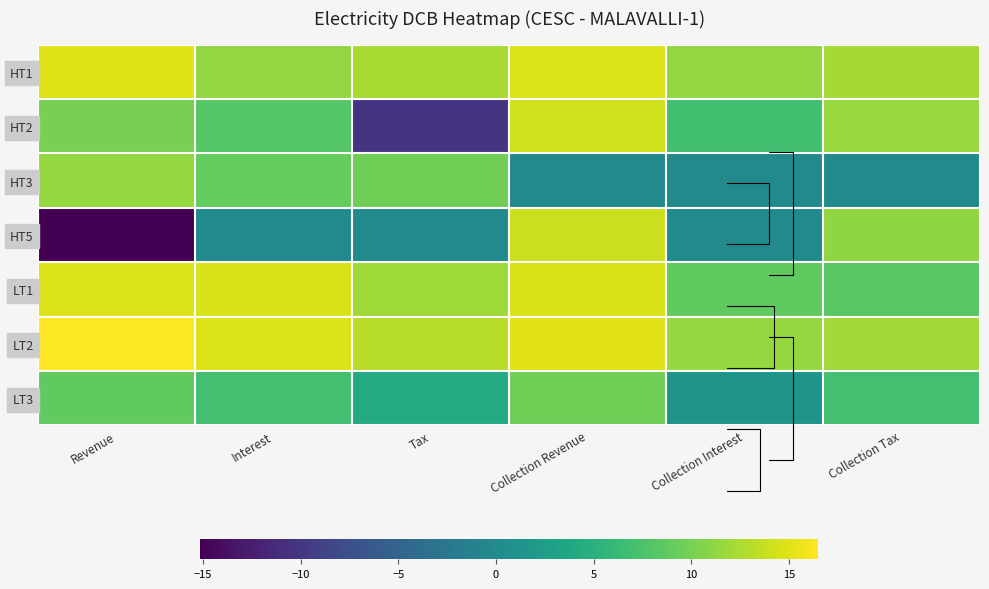

Count the number of data series in this chart.

7